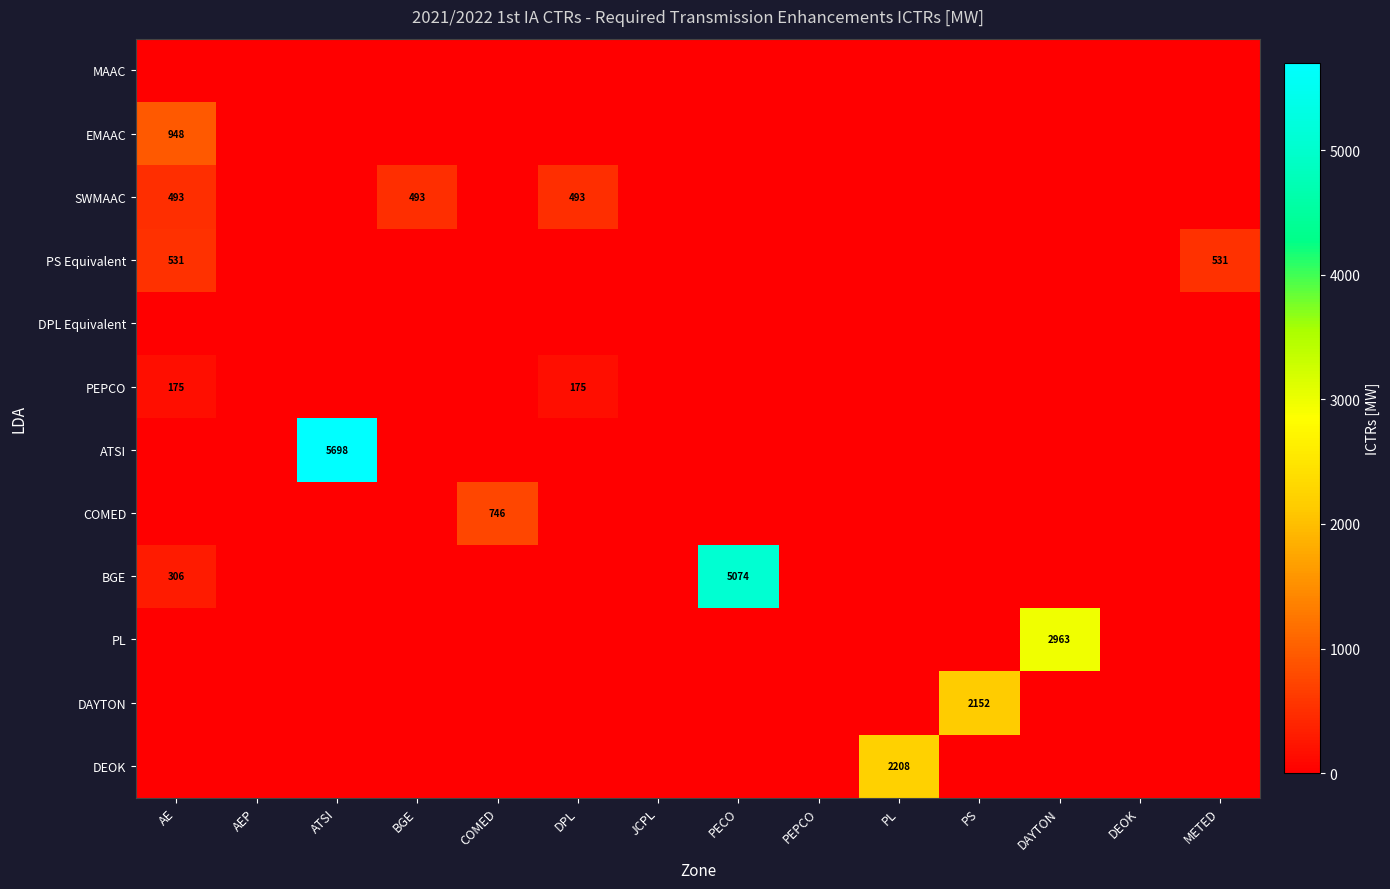

True or false: ATSI has a value of 1770 at ATSI.

False